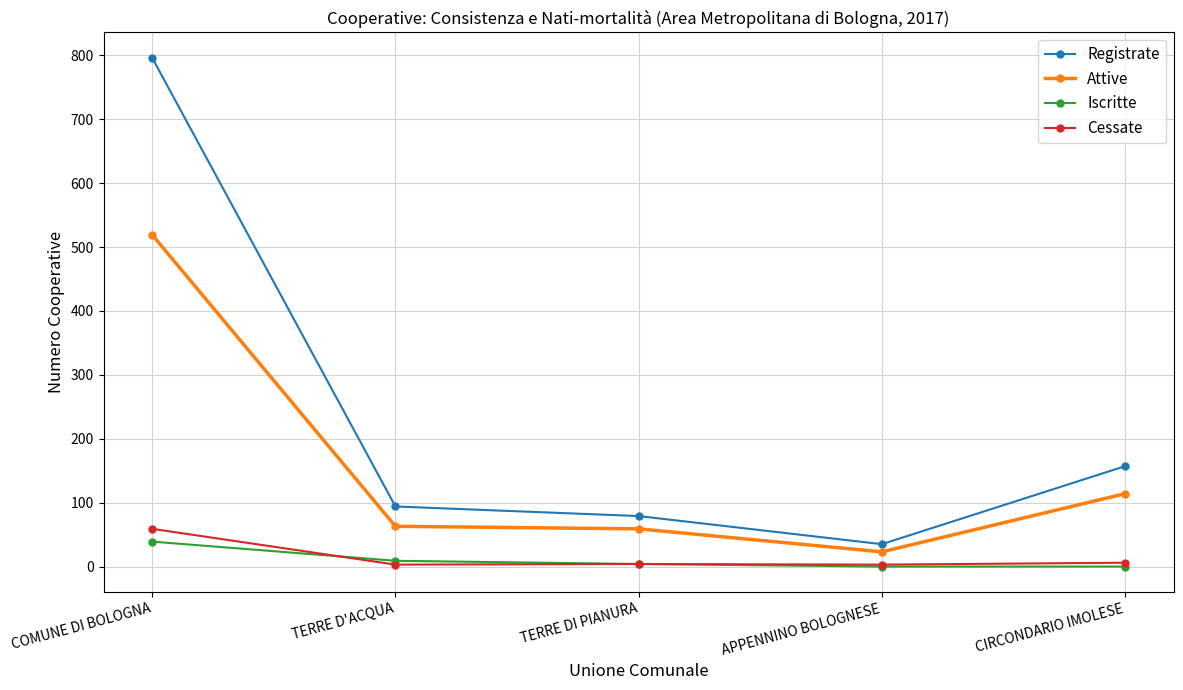

What position from the left is CIRCONDARIO IMOLESE?

5